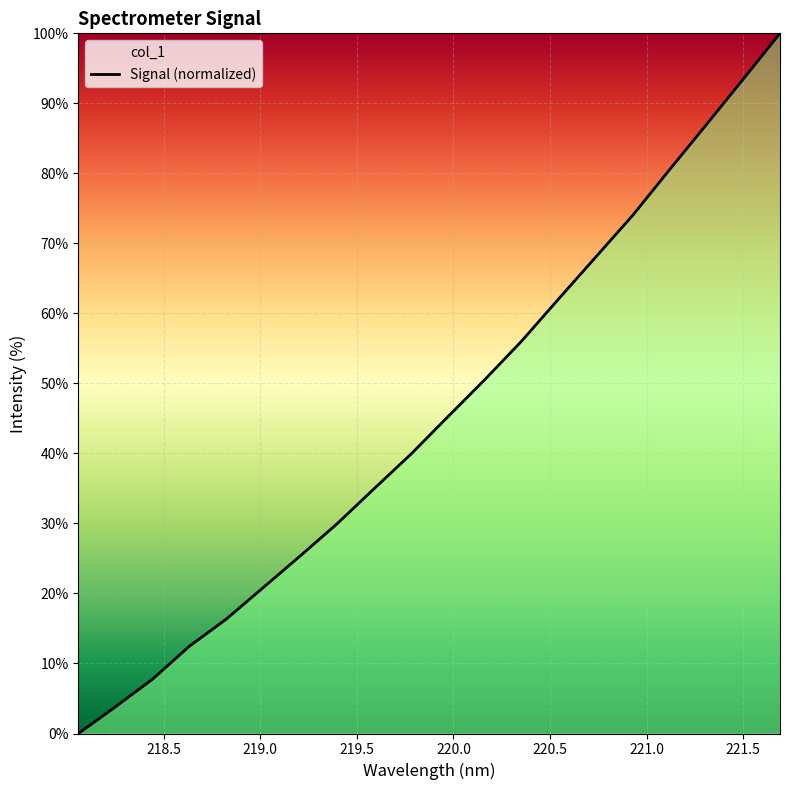

At which label does the data first exceed 45?

219.9712